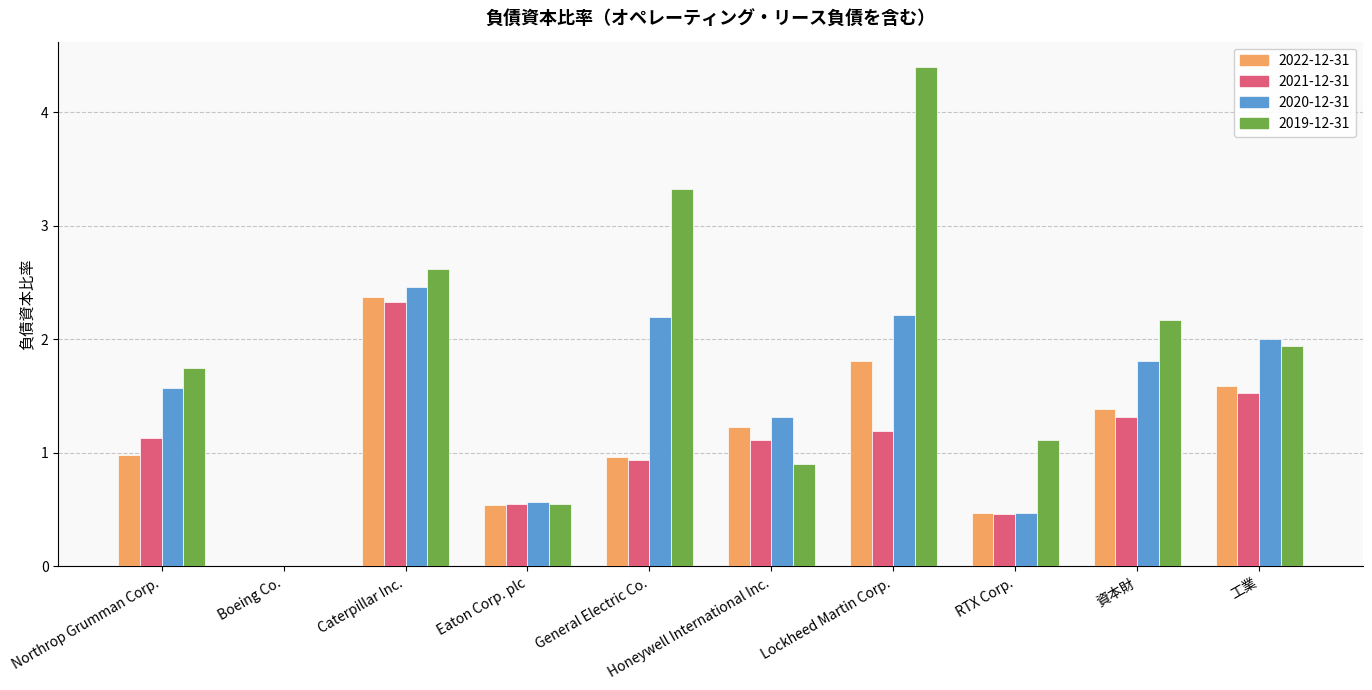

Which series has the largest total across all categories?

2019-12-31